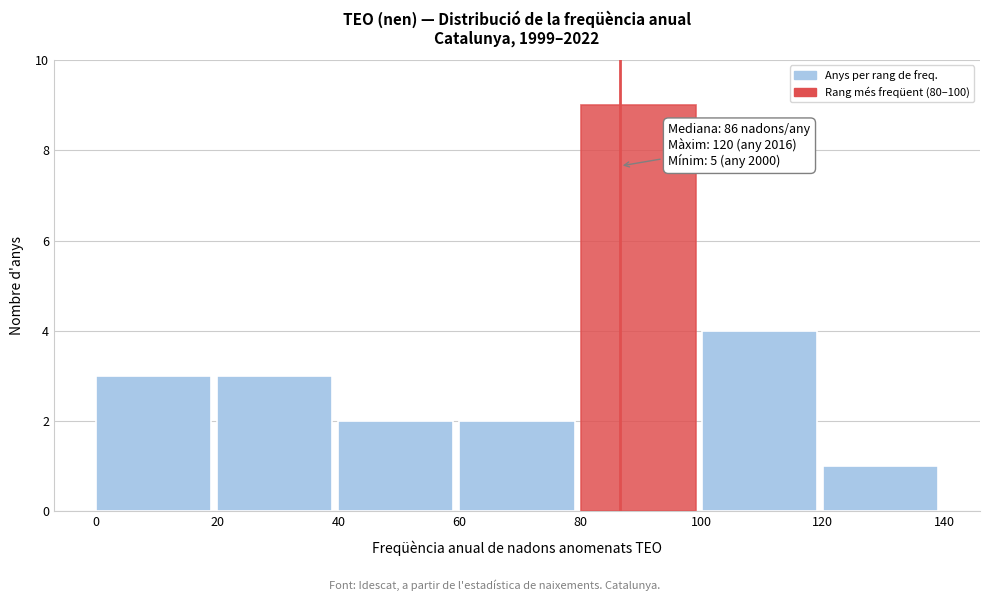

Which range on the x-axis has the tallest bar?

80 to 100